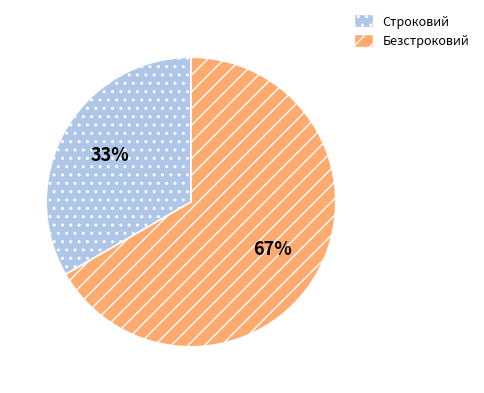

Count the number of slices in the pie.

2